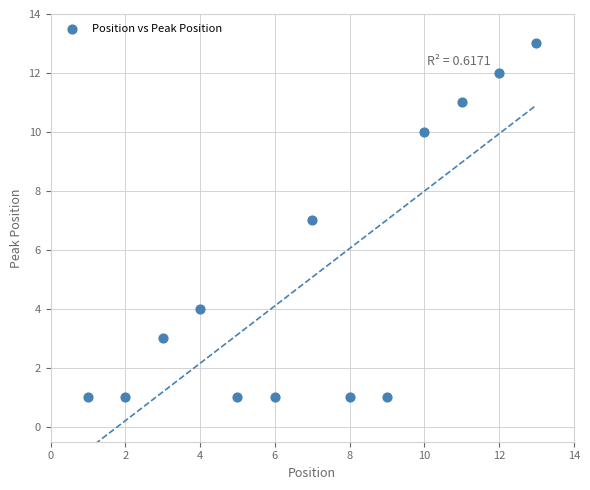

What is the range of Y values (max minus min)?

12